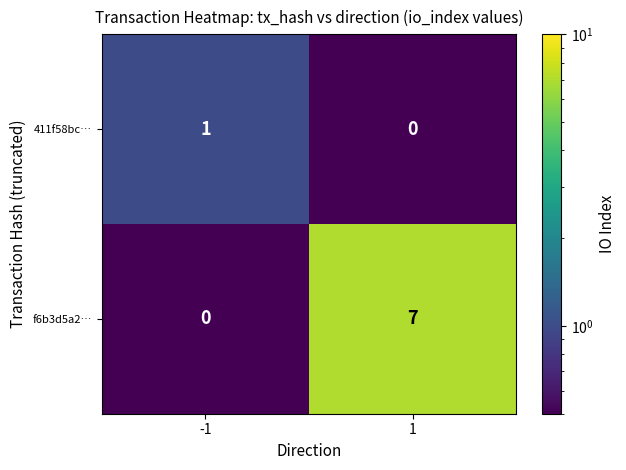

Reading left to right, what are all the values shown in this chart?

411f58bc…: -1=1	1=0
f6b3d5a2…: -1=0	1=7